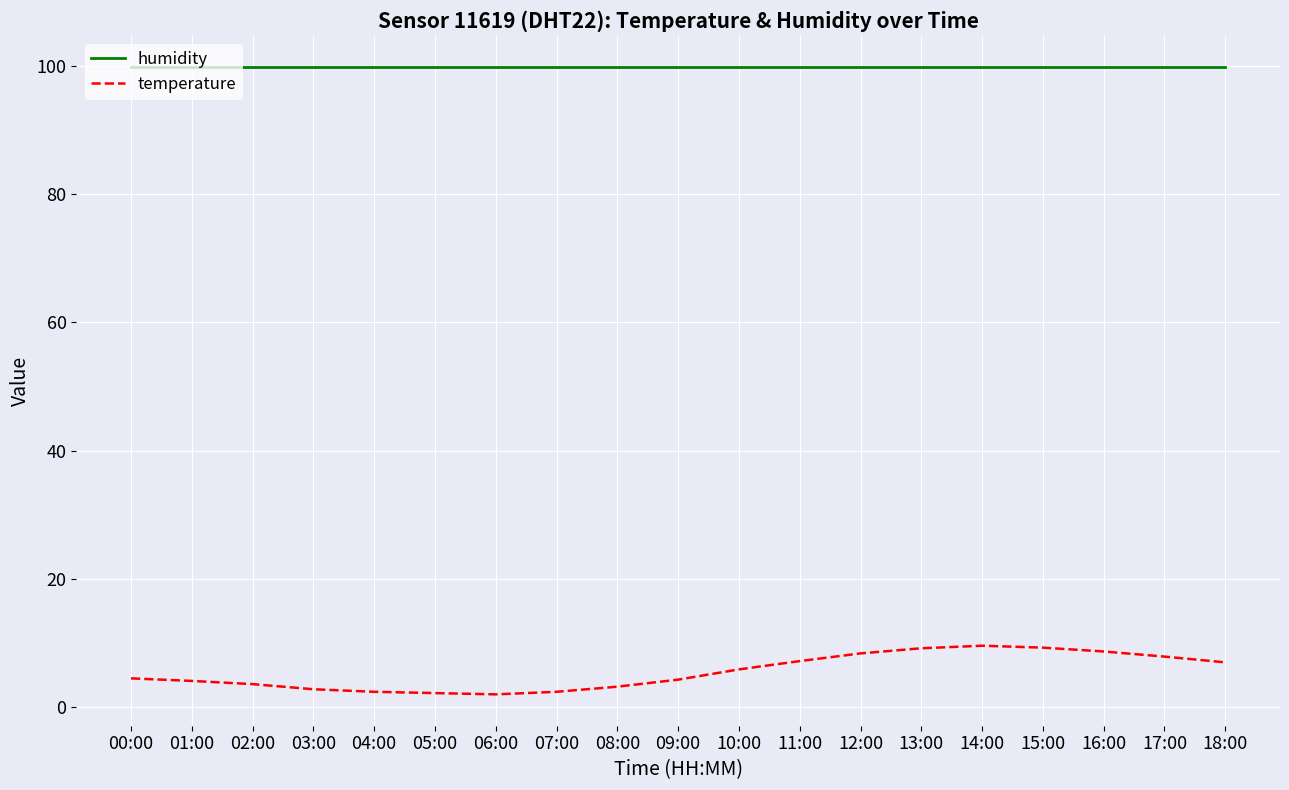

True or false: temperature and humidity cross at least once.

False